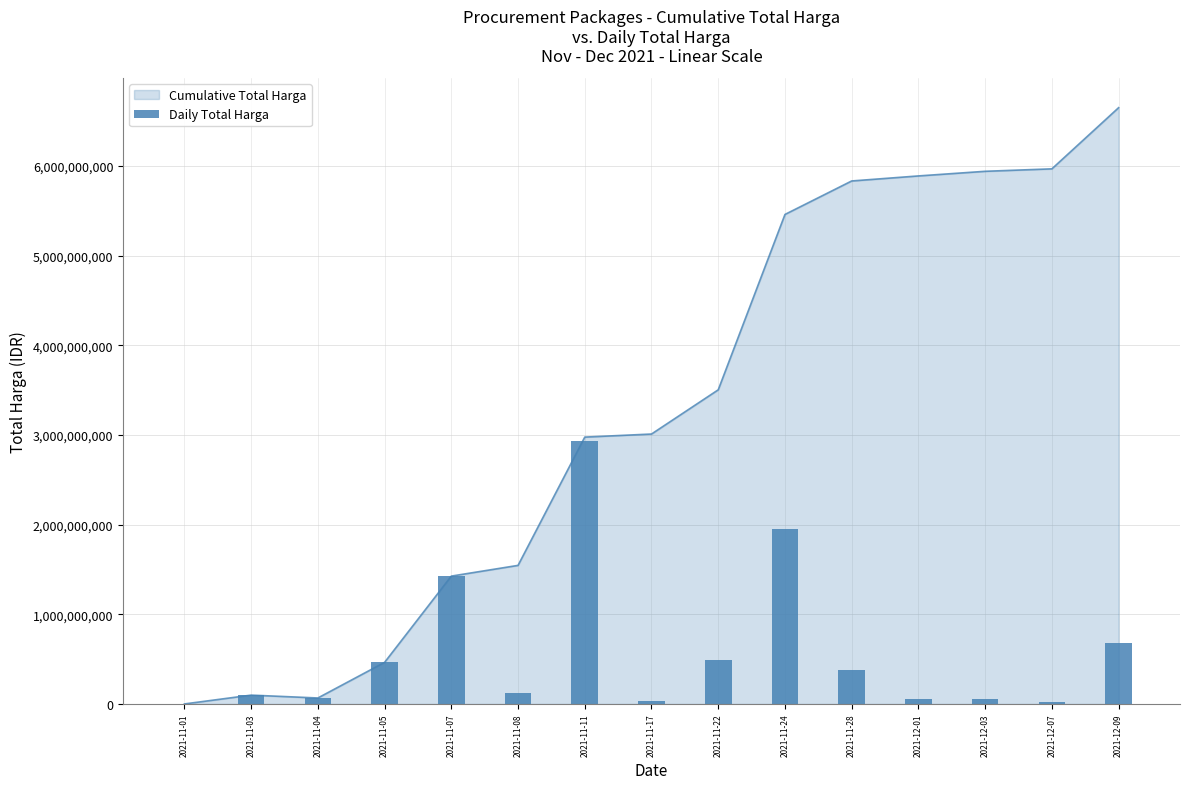

What position from the right is 2021-11-03?

14